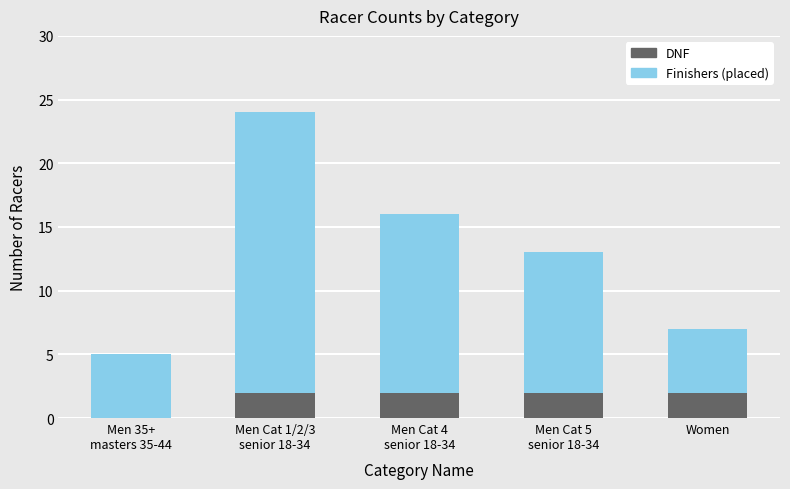

What is the total value across all series at Women?

7